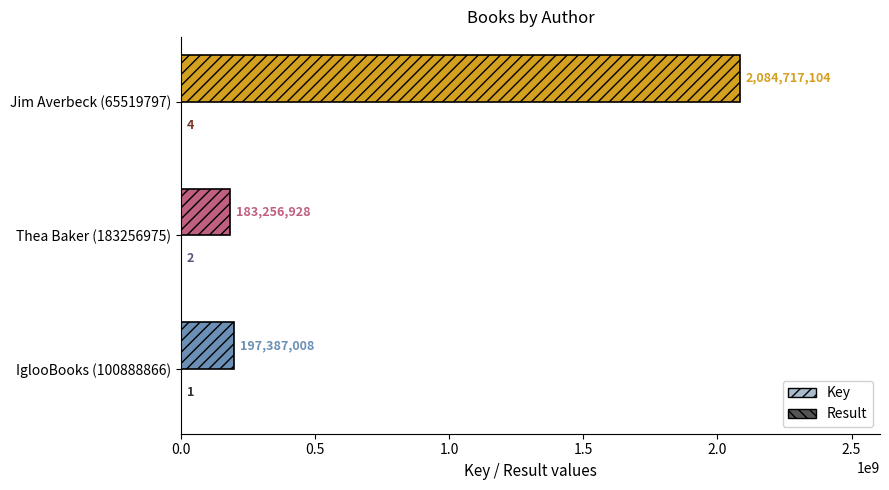

What is the greatest value displayed?

2084717104